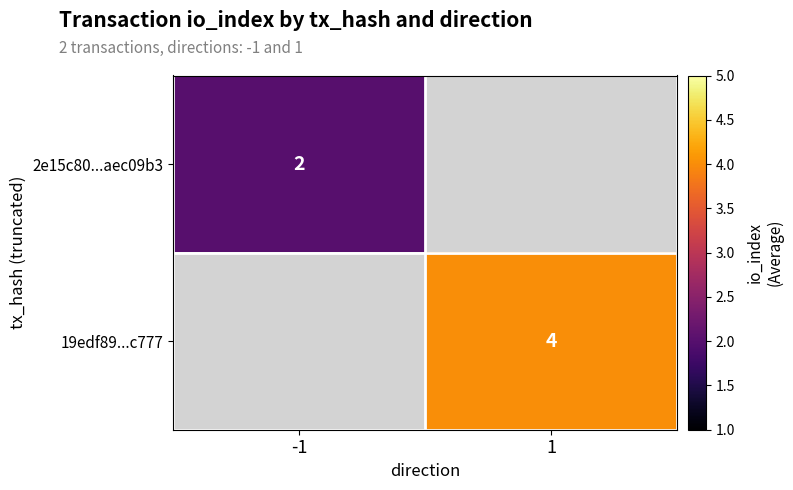

What is the maximum value shown in the chart?

4.0